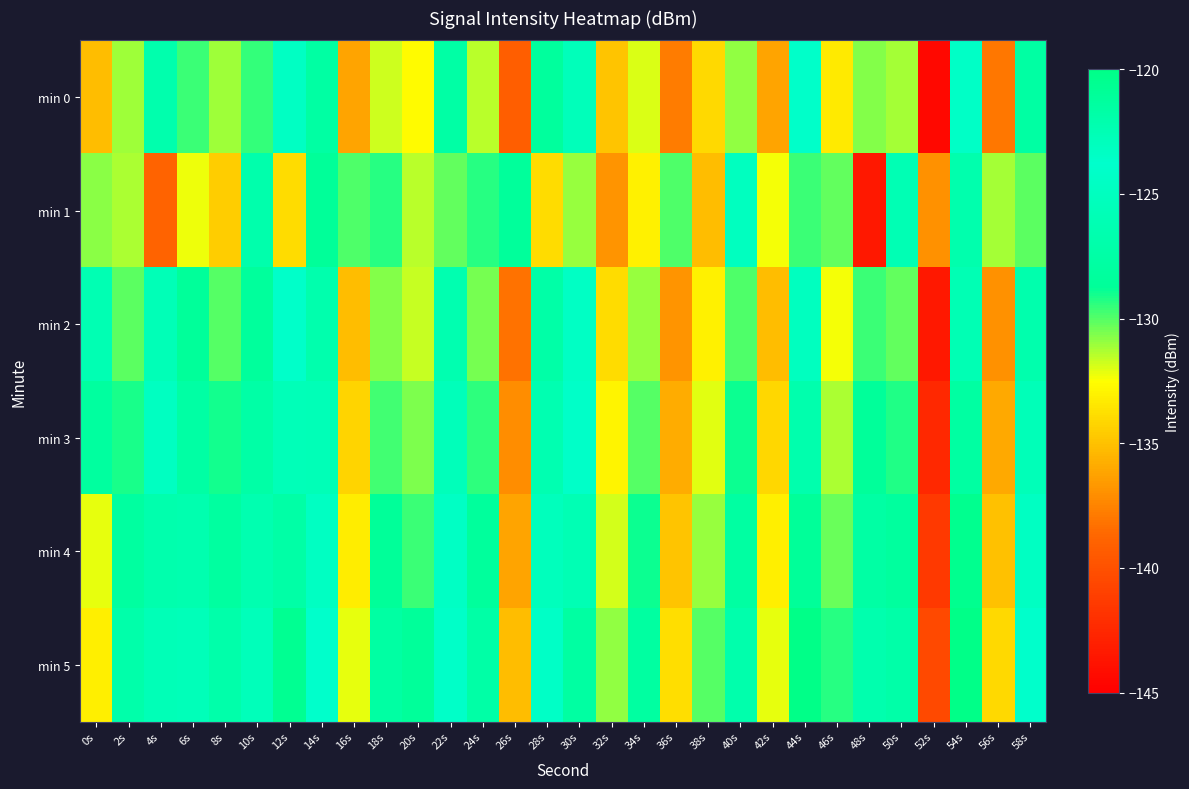

What is the greatest value displayed?

-119.5